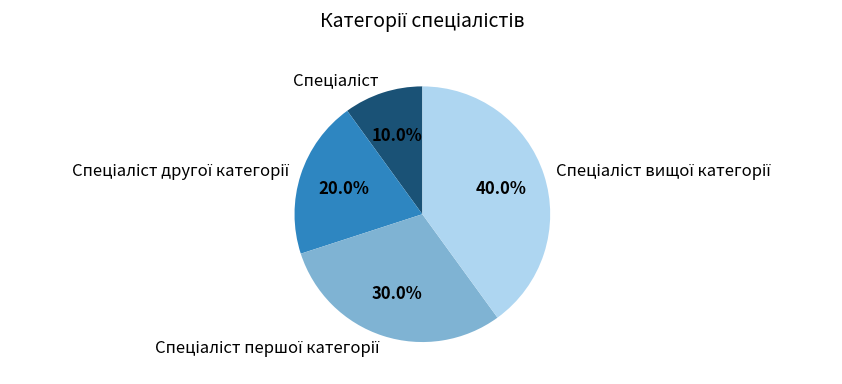

Is there a majority slice in this chart?

No